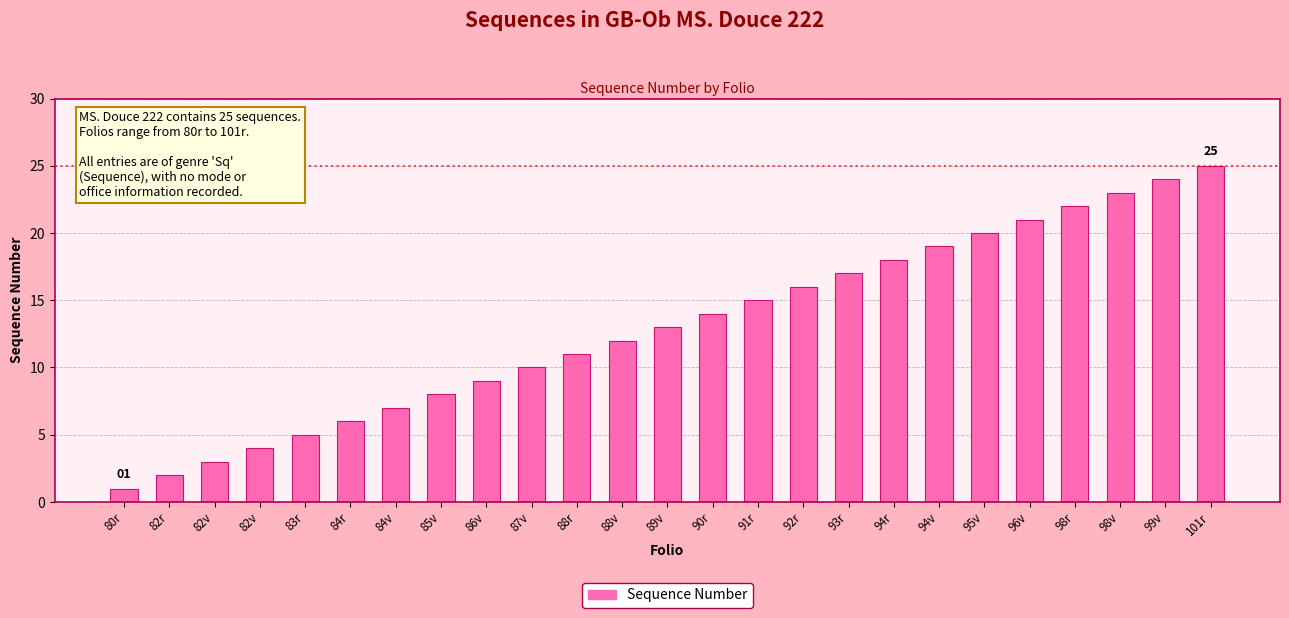

Are the bars horizontal?

No